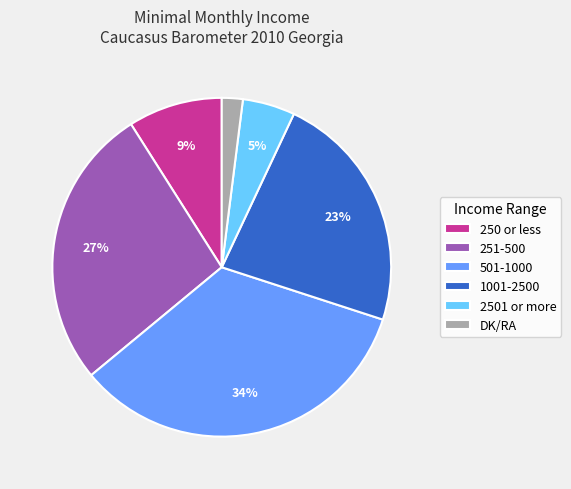

Is there any slice that represents more than half of the pie?

No